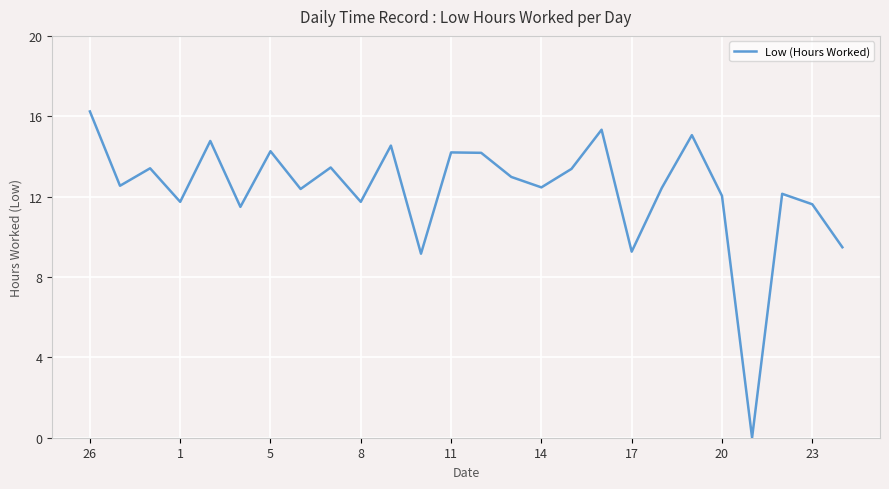

What is the difference between the maximum and minimum values?

16.2